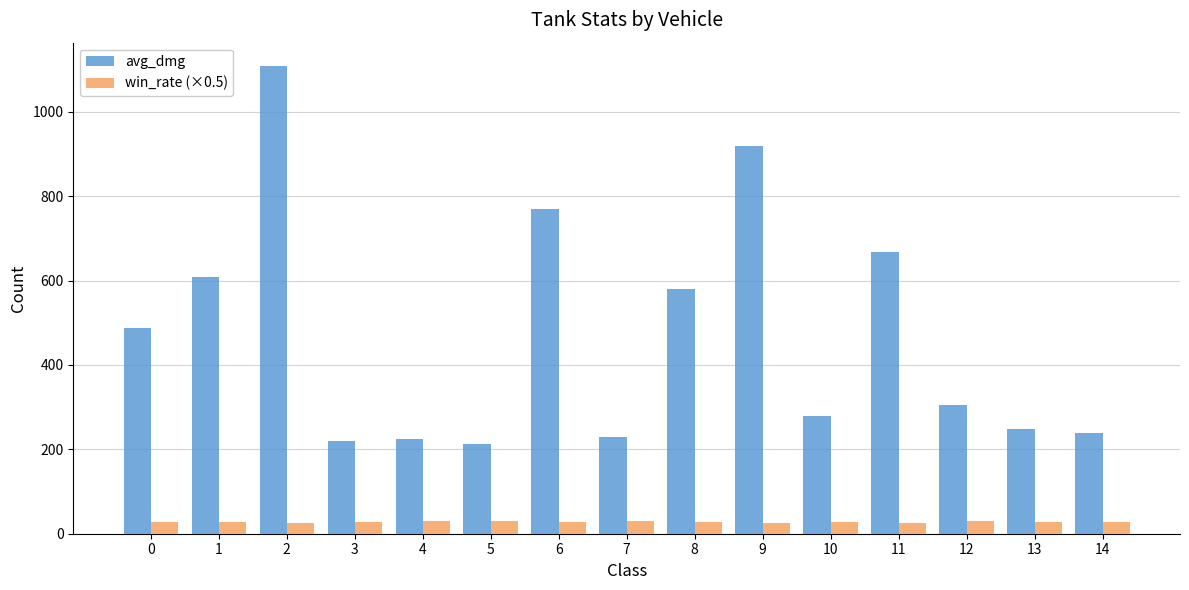

At which category is the sum across all series the highest?

2